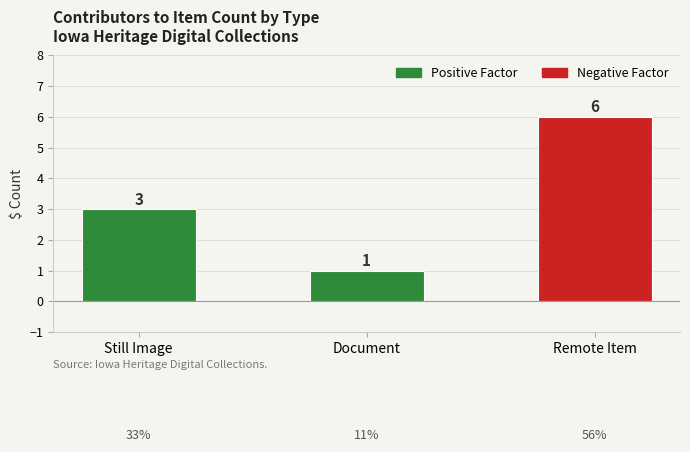

The value at Remote Item is 6. True or false?

True